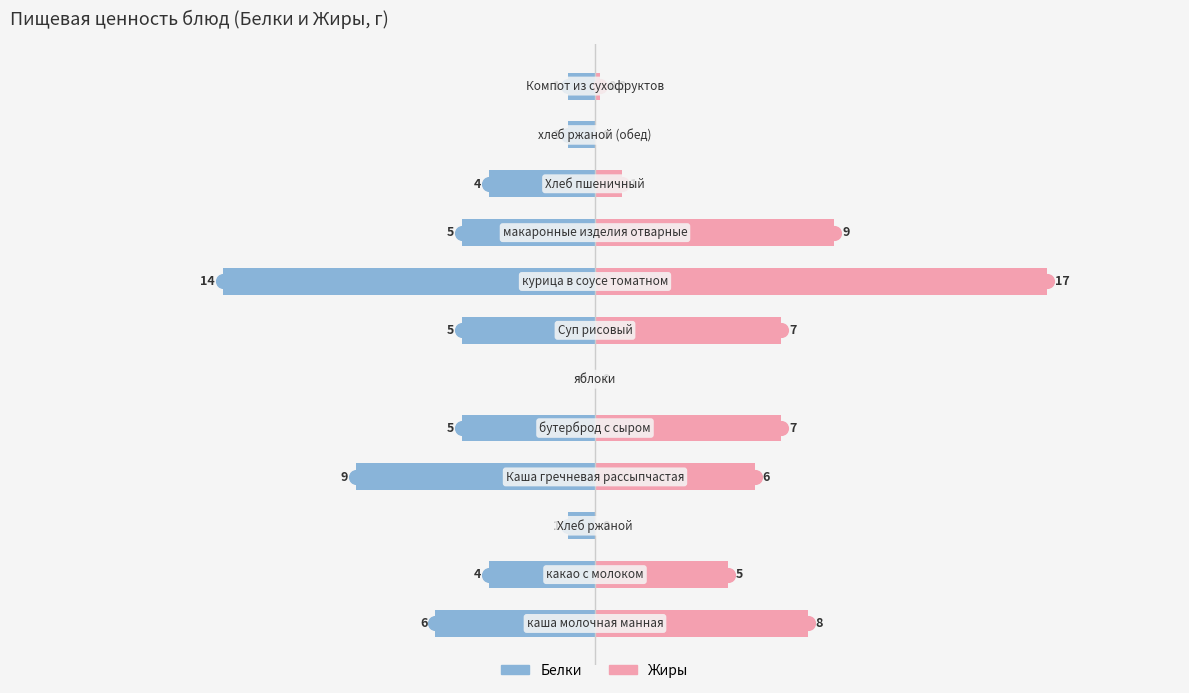

The Жиры series shows 1.7 at −10. True or false?

False